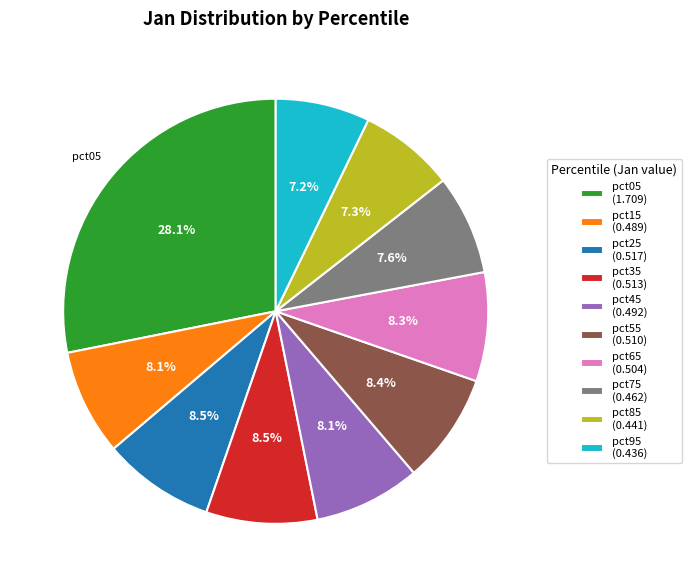

To the nearest percent, what percentage of the pie is pct95?

7%